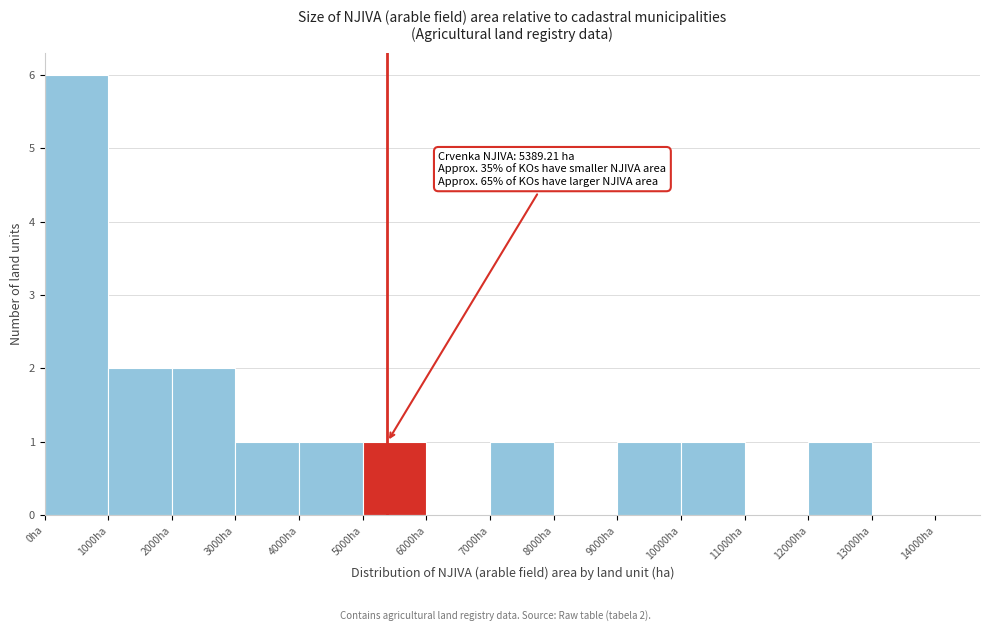

Over which range of the x-axis is the bar tallest?

0 to 1000